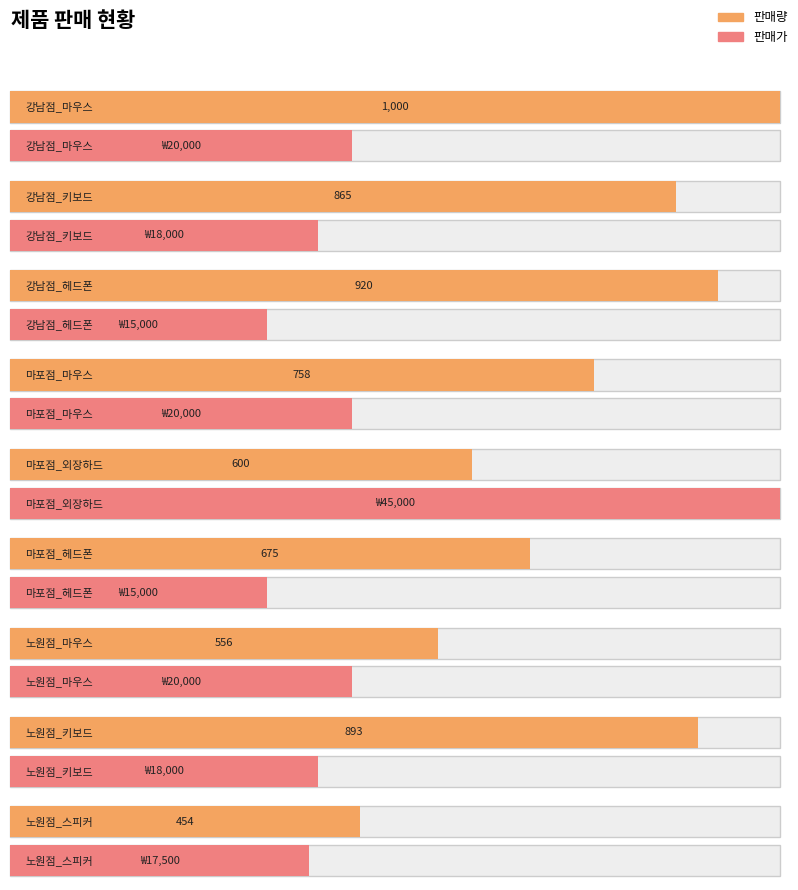

Reading right to left, what are all the values shown in this chart?

판매량: 노원점_스피커=454	노원점_키보드=893	노원점_마우스=556	마포점_헤드폰=675	마포점_외장하드=600	마포점_마우스=758	강남점_헤드폰=920	강남점_키보드=865	강남점_마우스=1000
판매가: 노원점_스피커=17500	노원점_키보드=18000	노원점_마우스=20000	마포점_헤드폰=15000	마포점_외장하드=45000	마포점_마우스=20000	강남점_헤드폰=15000	강남점_키보드=18000	강남점_마우스=20000